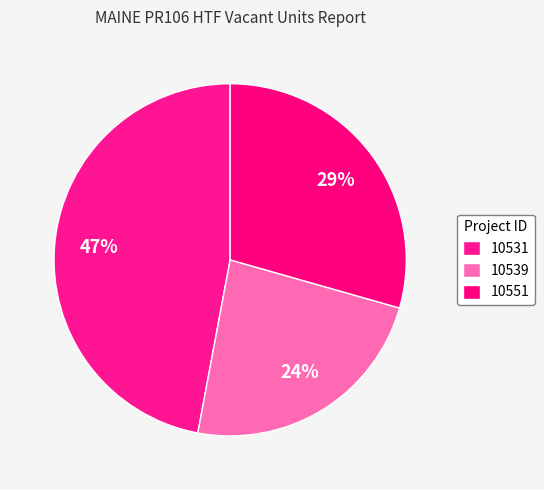

How many segments does this pie chart have?

3